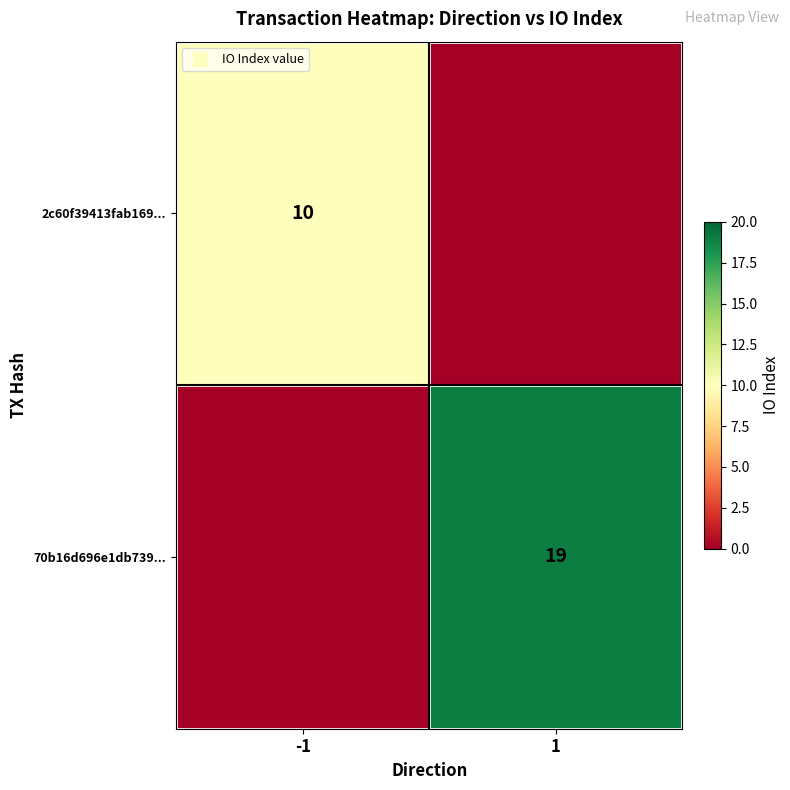

What is the difference between the 2c60f39413fab169... values at 1 and -1?

10